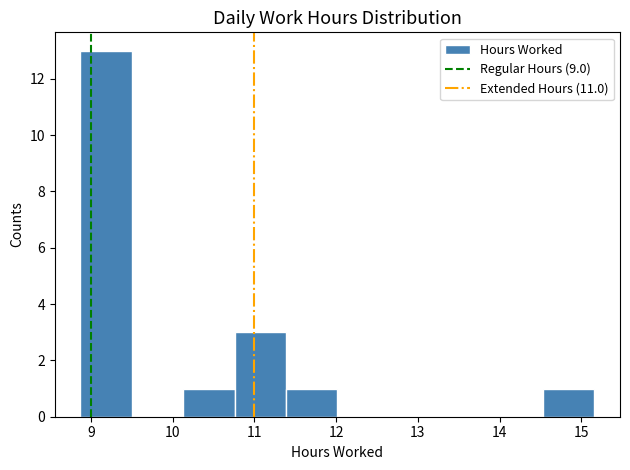

Which range on the x-axis has the tallest bar?

8.9 to 9.5